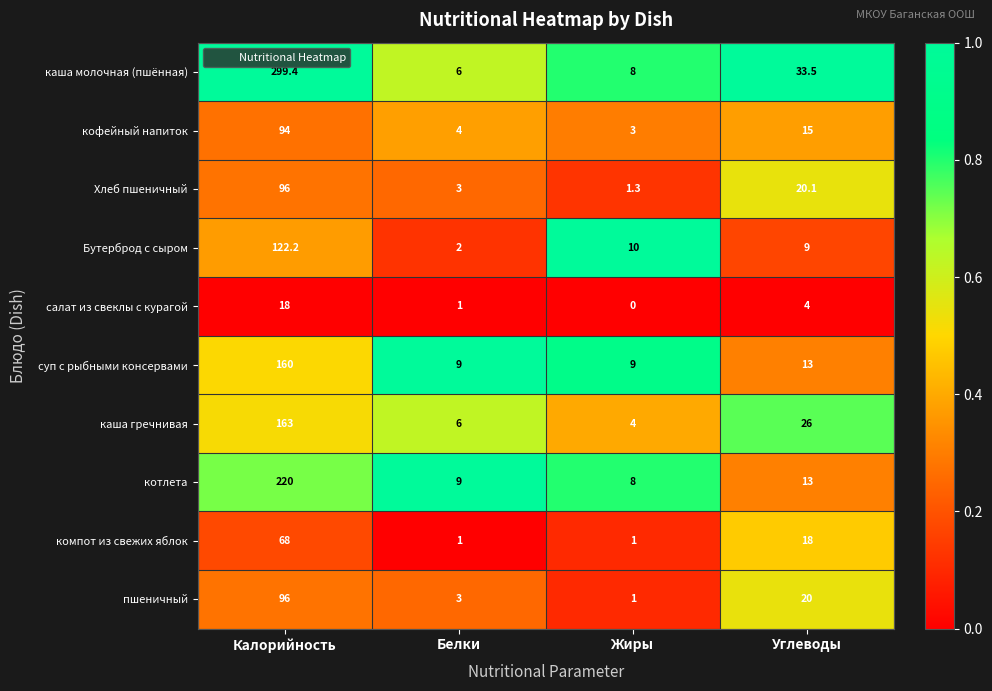

What is the spread (max minus min) of values at Углеводы?

29.5